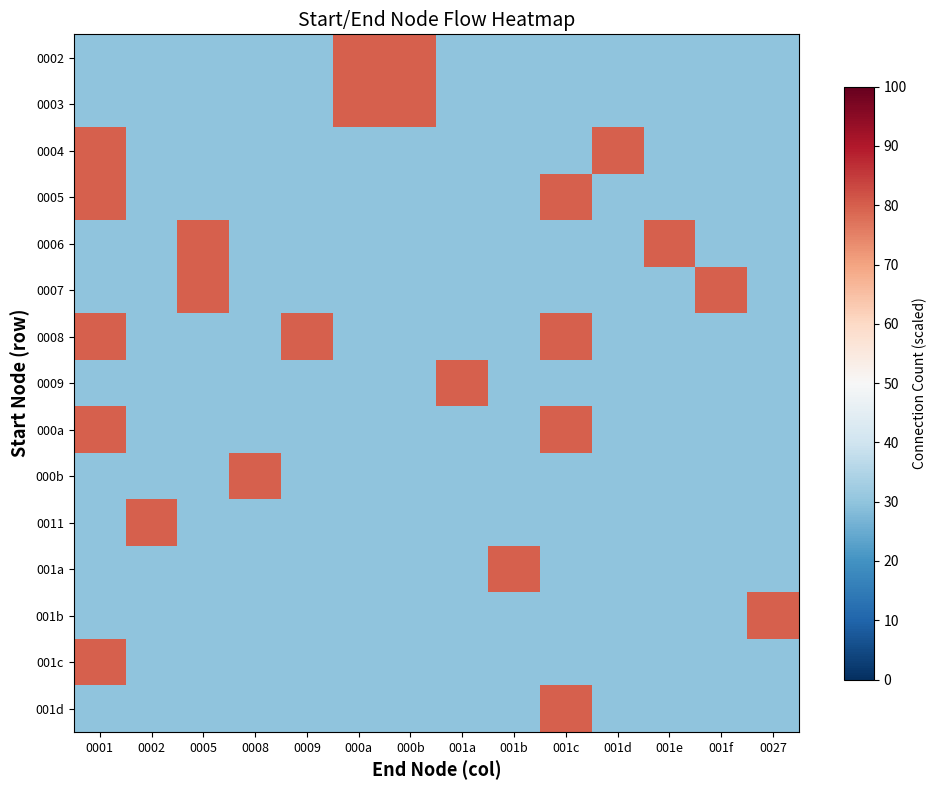

How many distinct data groups are displayed?

15